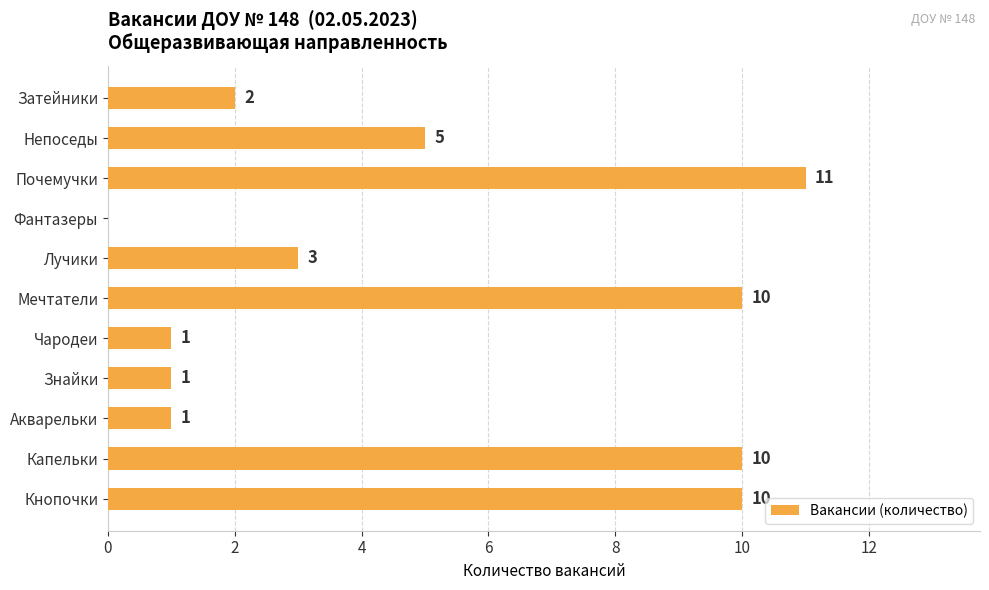

The value at Непоседы is 8. True or false?

False